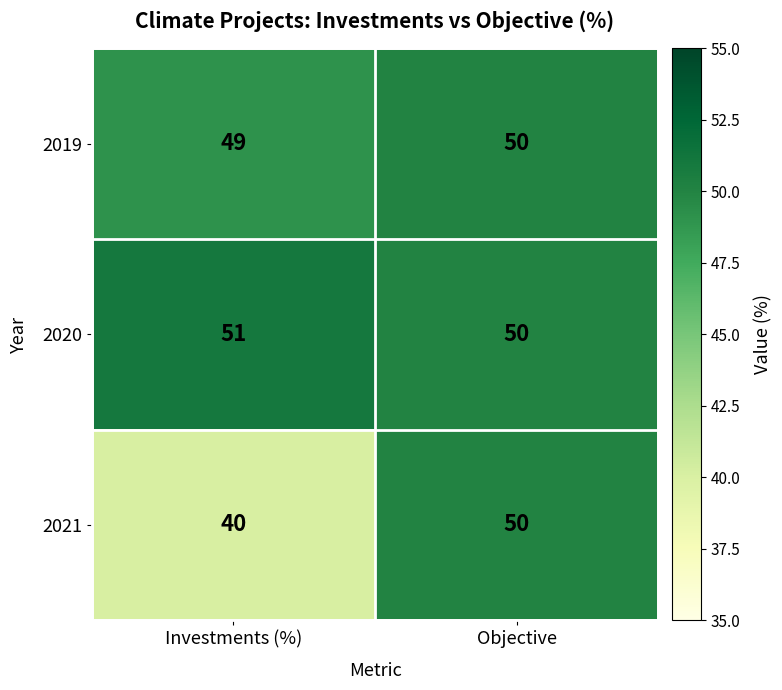

At how many categories does at least one series exceed 40?

2